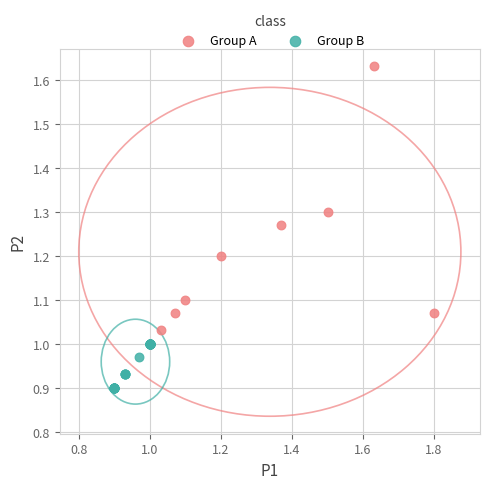

Which series contains the highest Y value?

Group A